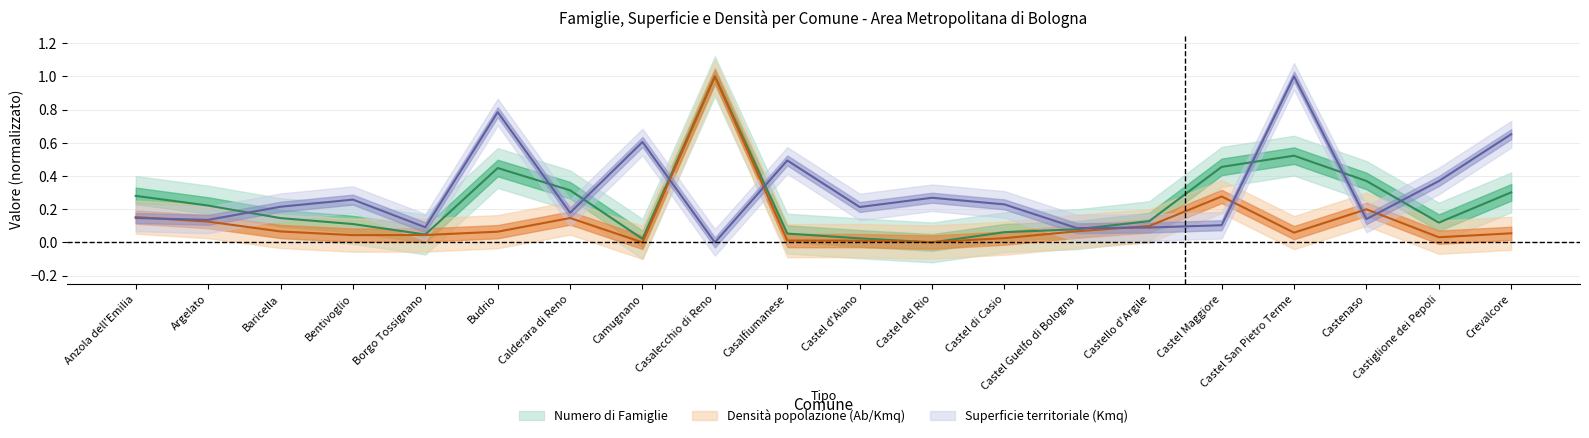

Is it true that Numero di Famiglie equals 0.3 at Crevalcore?

True